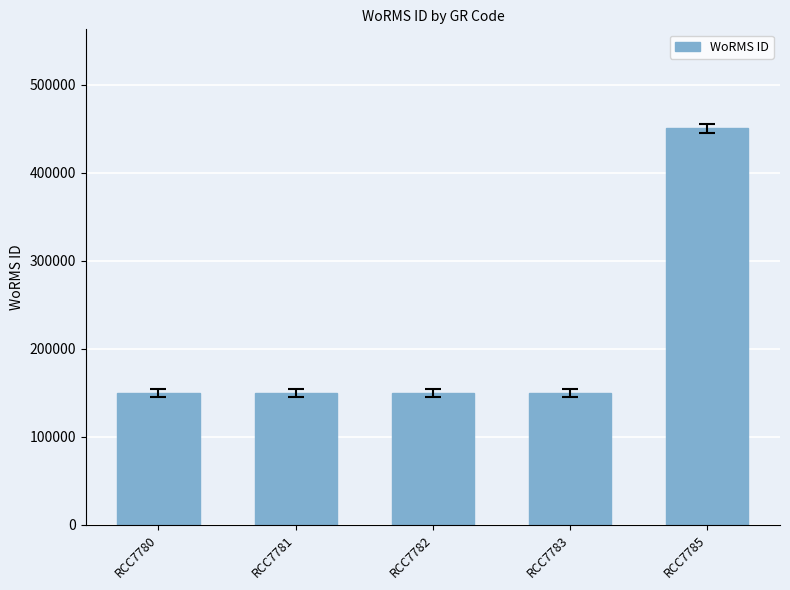

What is the difference between the maximum and minimum values?

301081